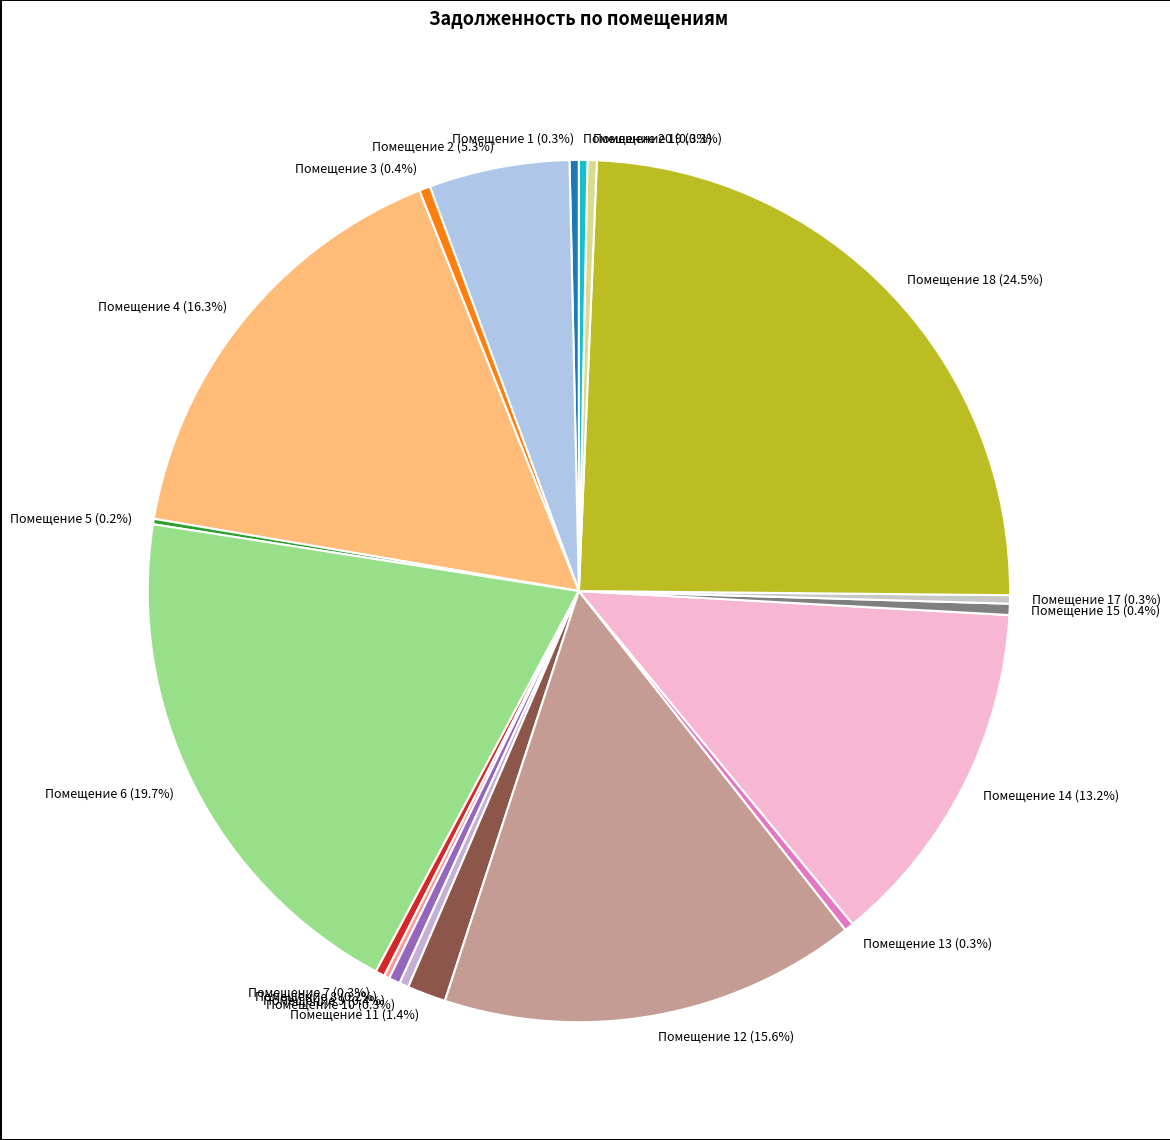

Does any single category account for the majority?

No